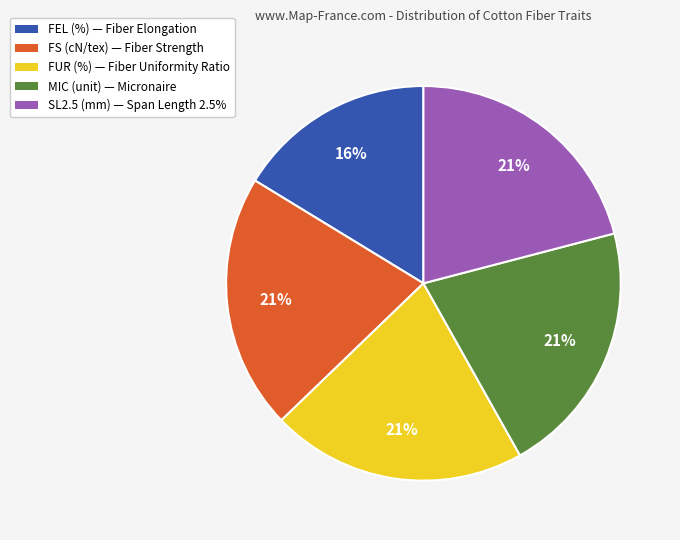

Is there a majority slice in this chart?

No